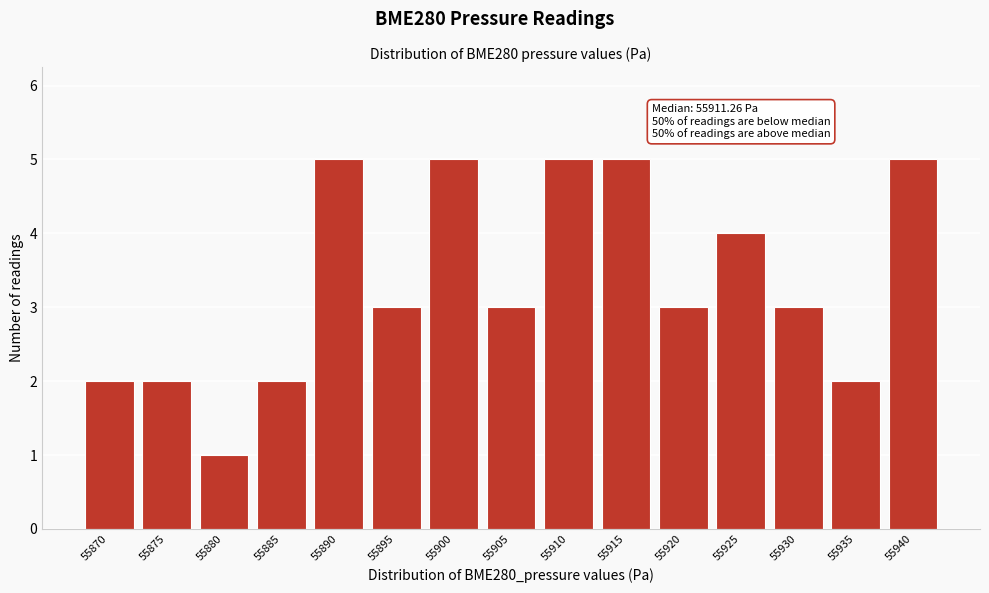

Reading left to right, what are all the values shown in this chart?

55870=2	55875=2	55880=1	55885=2	55890=5	55895=3	55900=5	55905=3	55910=5	55915=5	55920=3	55925=4	55930=3	55935=2	55940=5